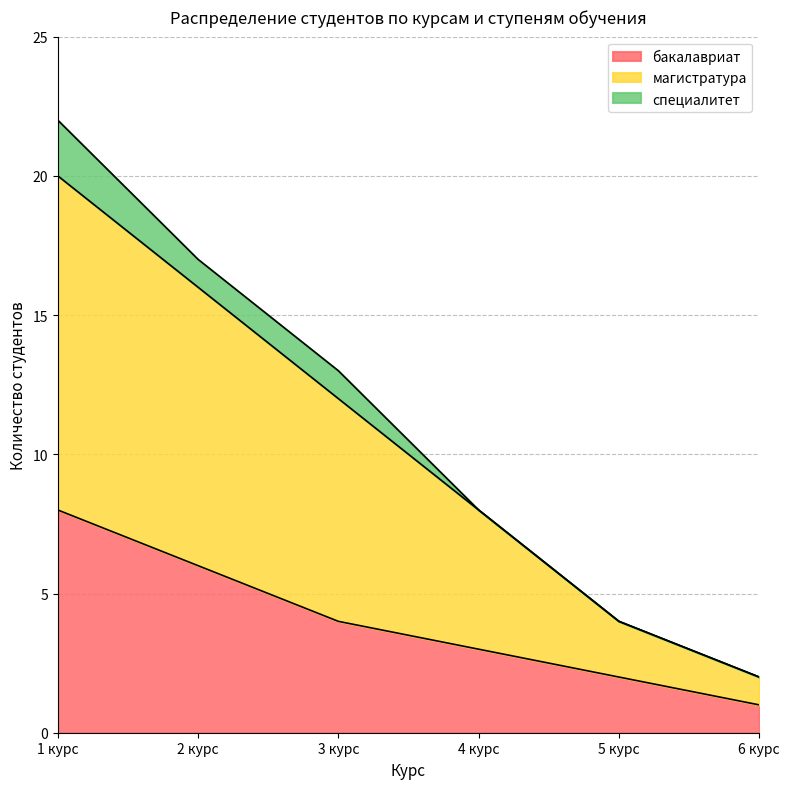

True or false: магистратура and бакалавриат cross at least once.

False